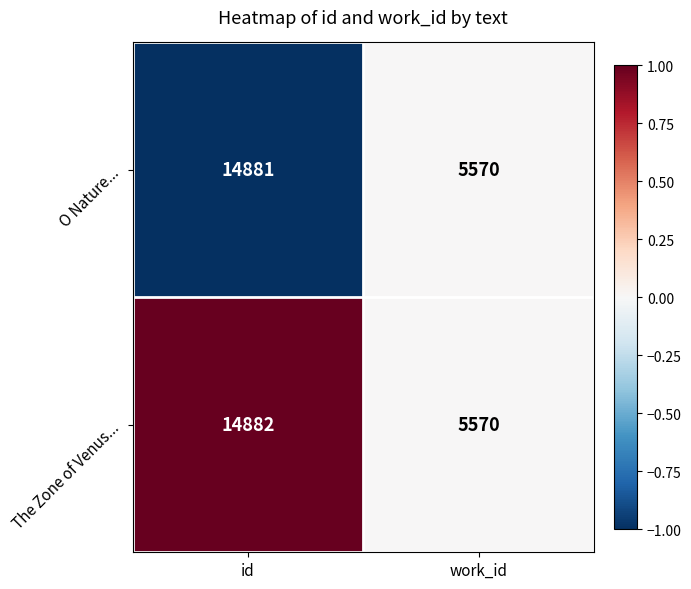

Which series has the largest range (max minus min)?

The Zone of Venus...